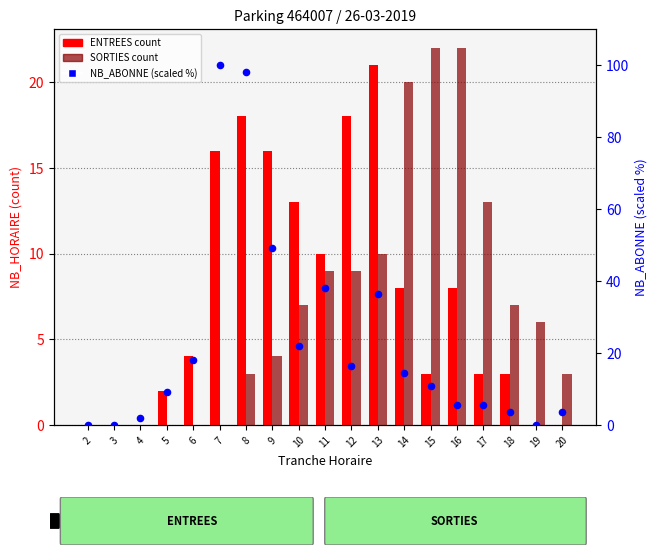

Which series contains the lowest Y value?

ENTREES count